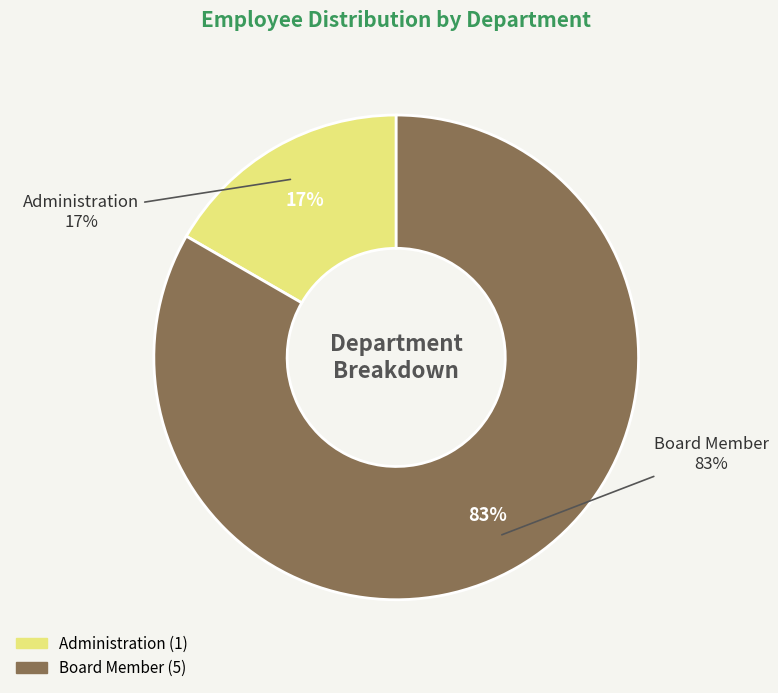

Rank the categories by value from lowest to highest.

Administration, Board Member